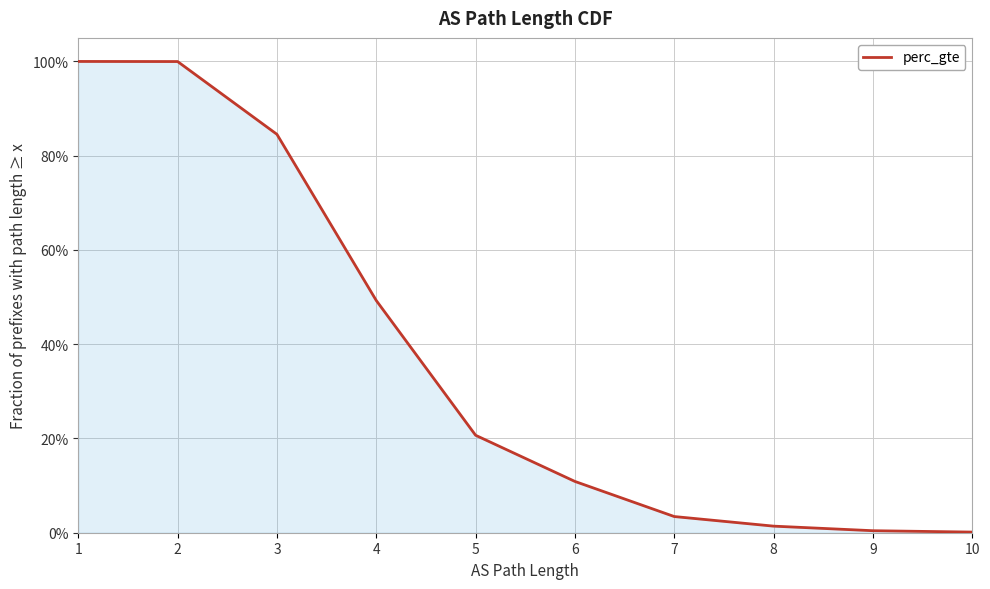

What is the change in value from 4 to 5?

-0.3